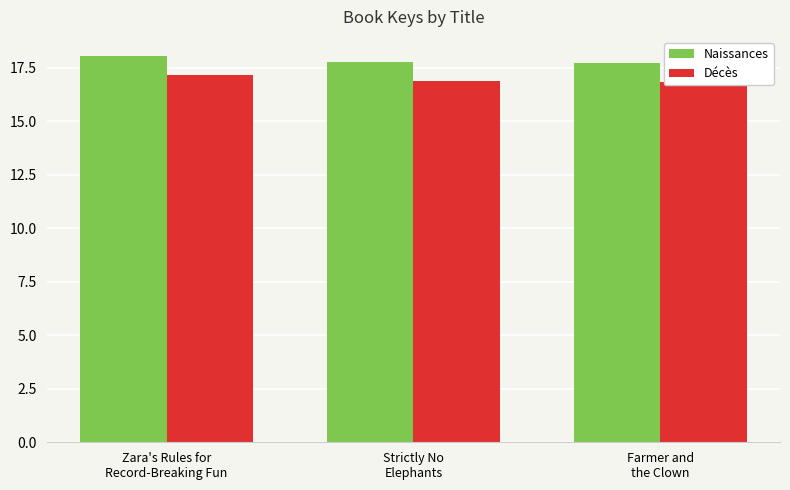

What is the spread (max minus min) of values at Farmer and
the Clown?

0.9